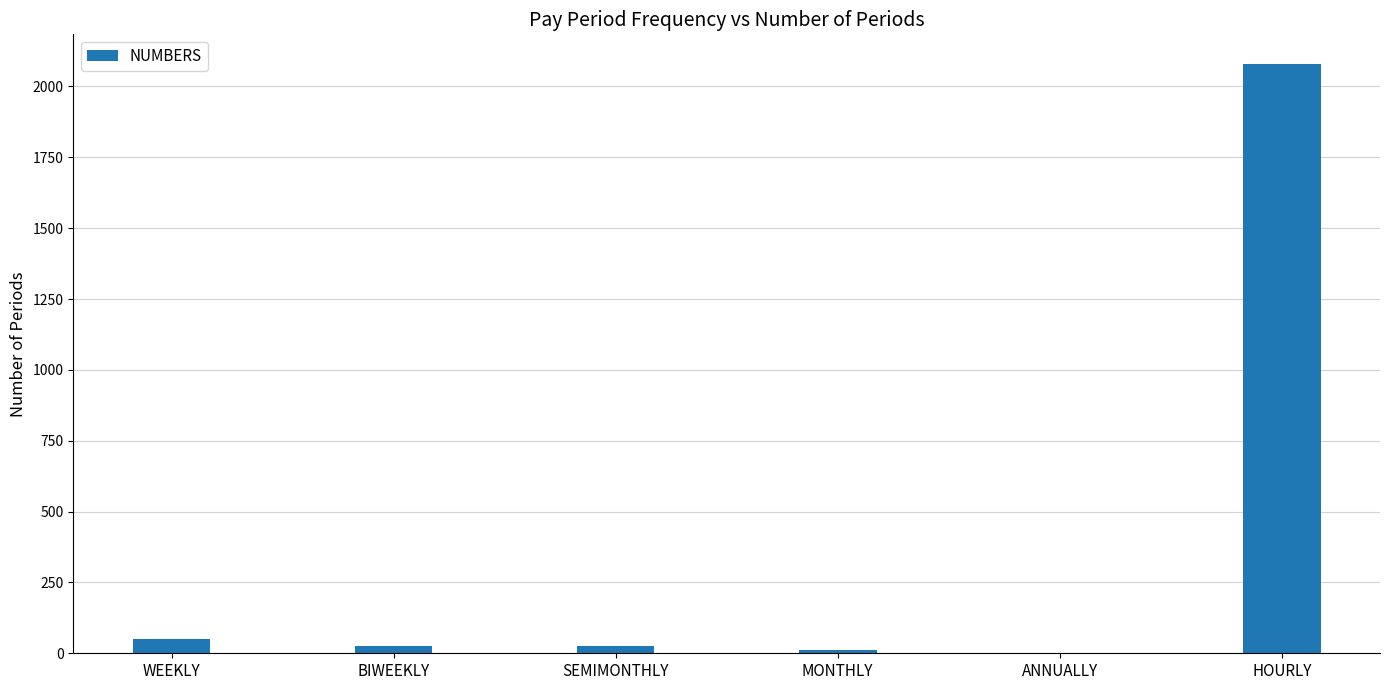

Are the bars grouped side by side (vs. stacked)?

No